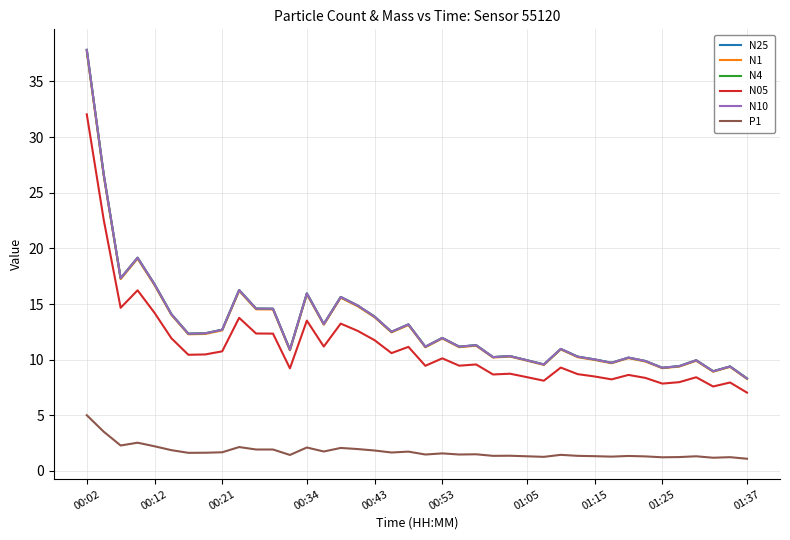

True or false: P1 and N05 cross at least once.

False